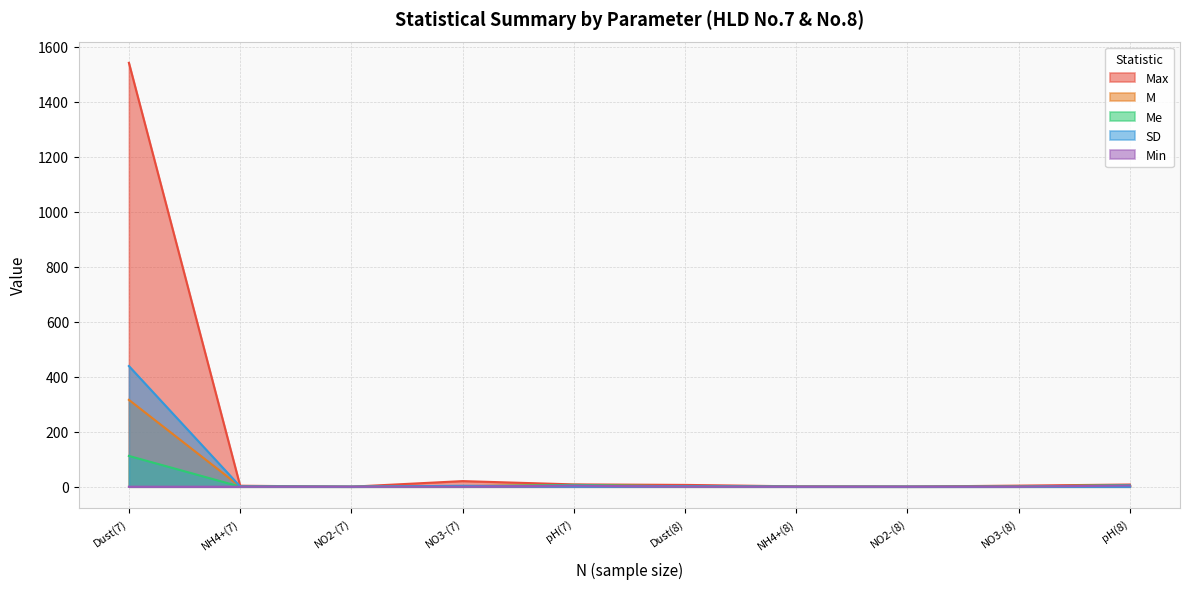

At which category is the sum across all series the highest?

Dust(7)